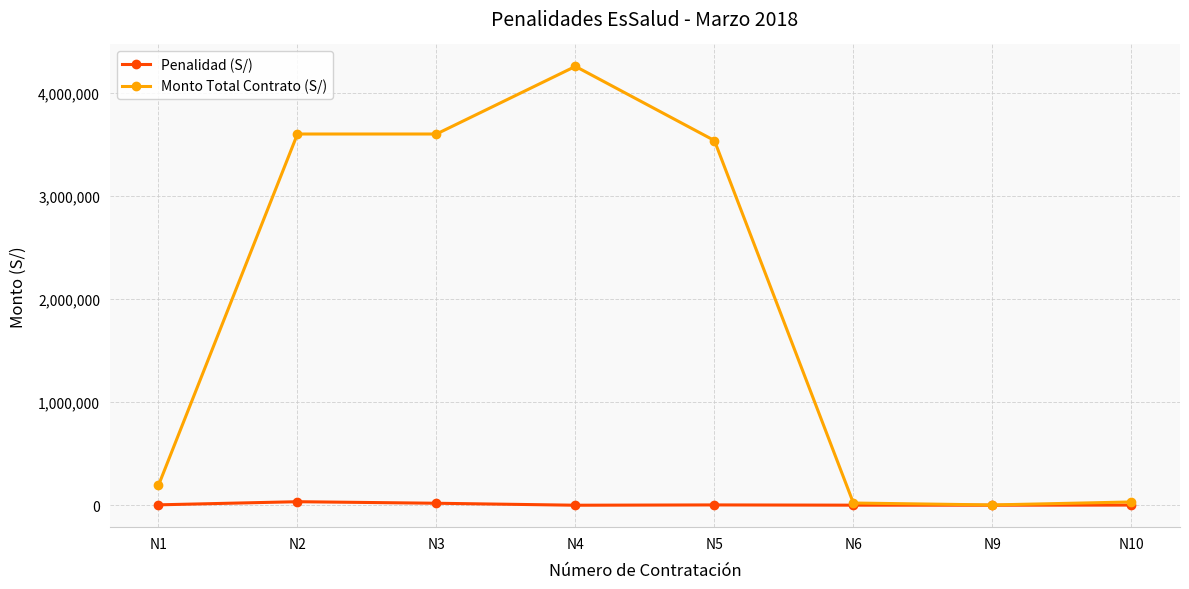

Where does the Penalidad (S/) series first go above 3442?

N1